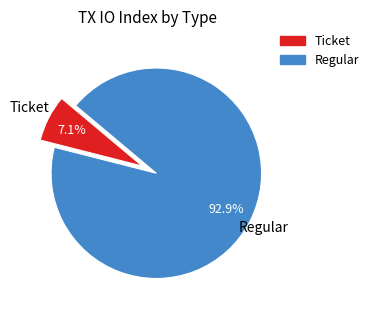

To the nearest percent, what is the difference between the Ticket and Regular slice percentages?

86%